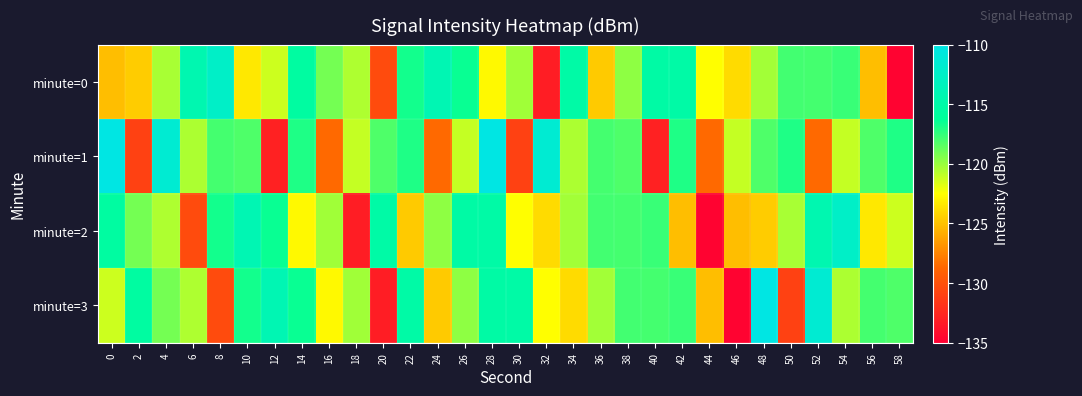

What is the total value across all series at 22?

-473.5